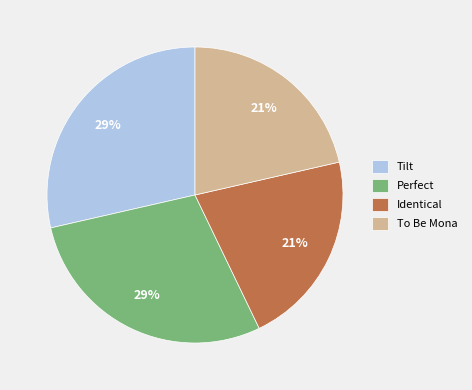

True or false: Perfect accounts for 40% of the total.

False